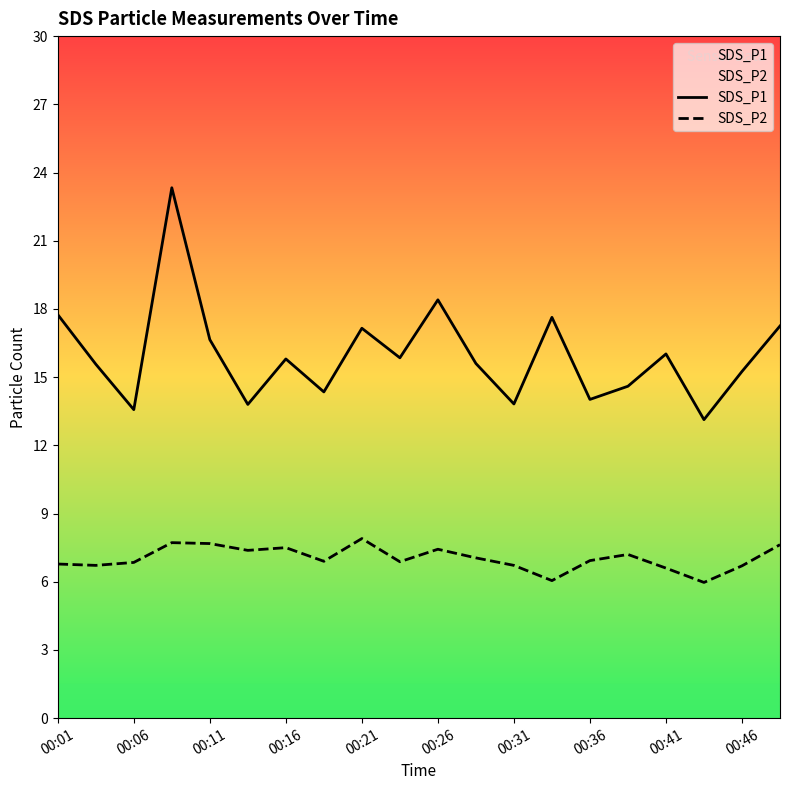

What is the value of the SDS_P1 point at the 20th from the left?

17.2